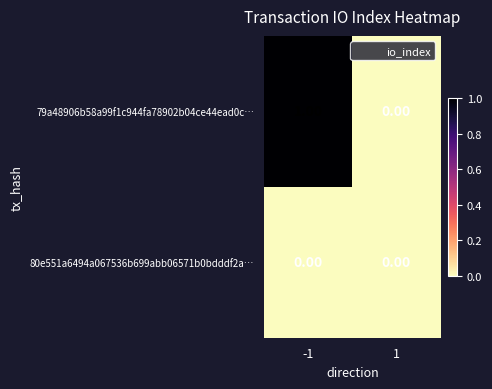

Is the value of 79a48906b58a99f1c944fa78902b04ce44ead0c… at -1 greater than the value of 80e551a6494a067536b699abb06571b0bdddf2a… at 1?

Yes